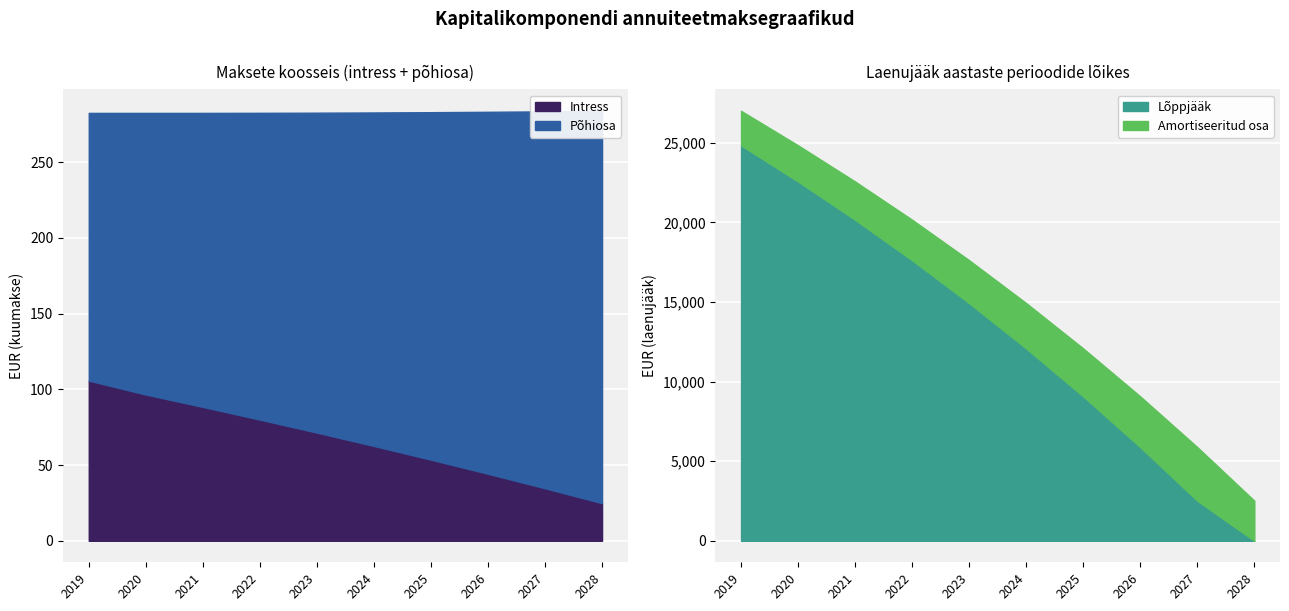

What is the value of the Intress point at the 8th from the left?

44.3